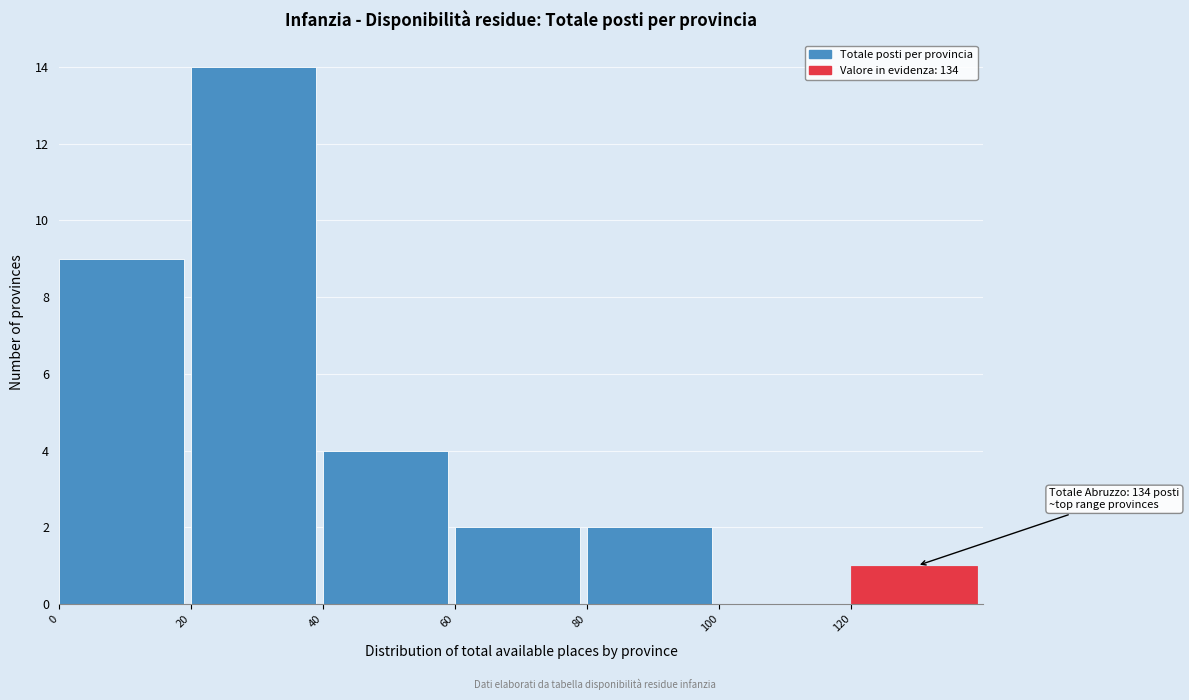

Which range on the x-axis has the tallest bar?

20 to 40